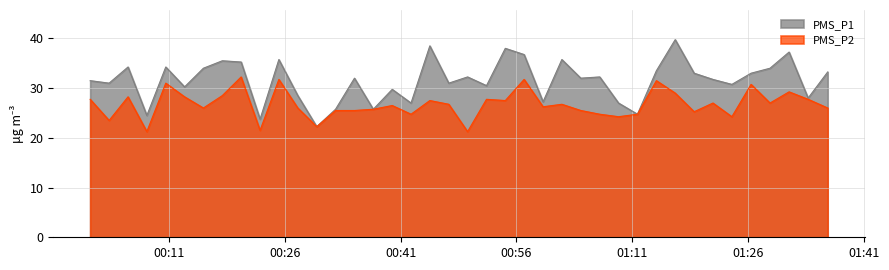

How many lines are shown in the chart?

2